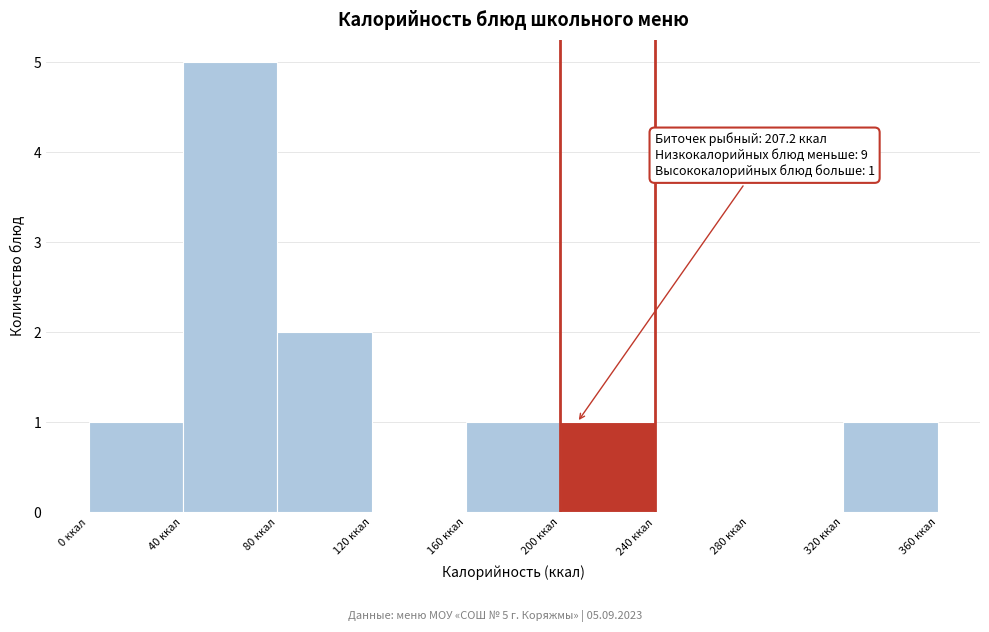

Which range on the x-axis has the tallest bar?

40 to 80